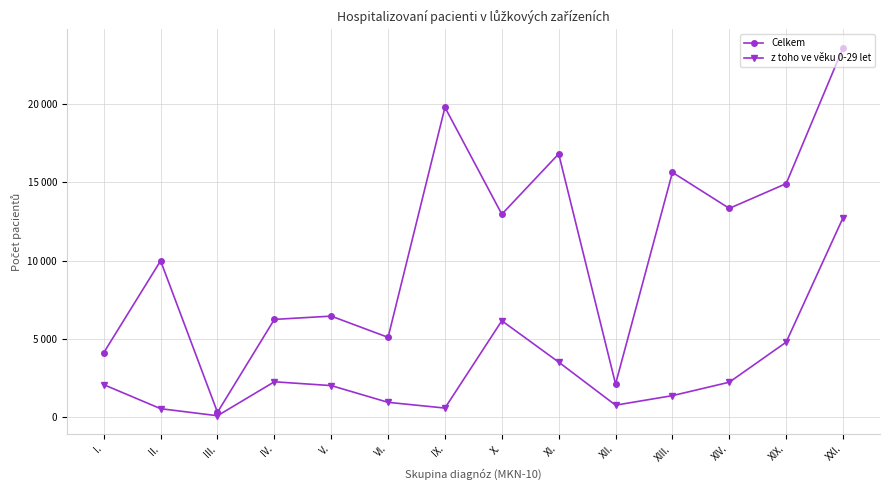

True or false: Celkem and z toho ve věku 0-29 let intersect in this chart.

False